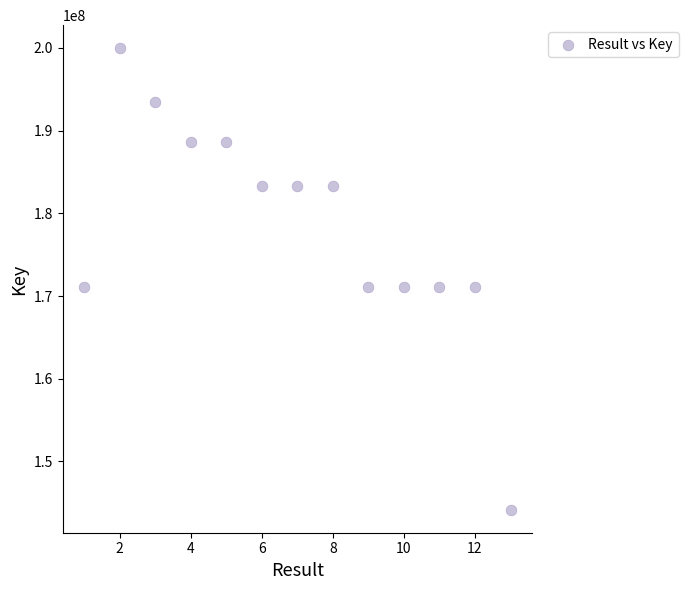

What is the range of X values (max minus min)?

12